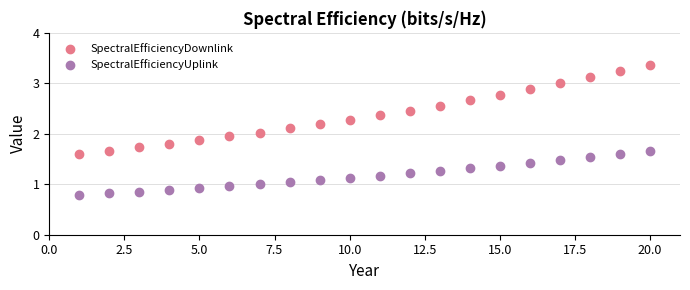

Across all data points, what is the range of X values (max minus min)?

19.0